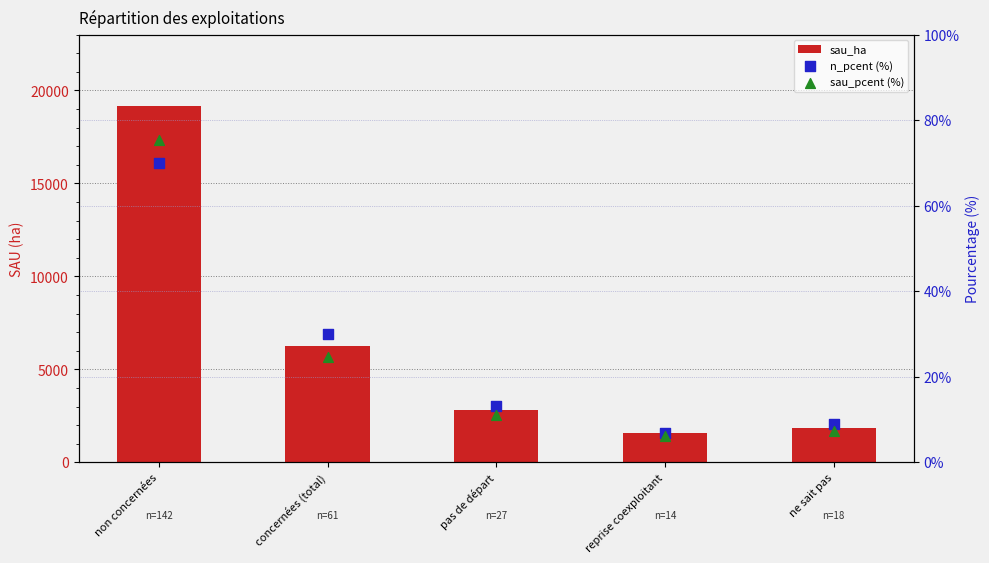

Is the value of sau_pcent (%) at non concernées greater than the value of sau_ha at non concernées?

No